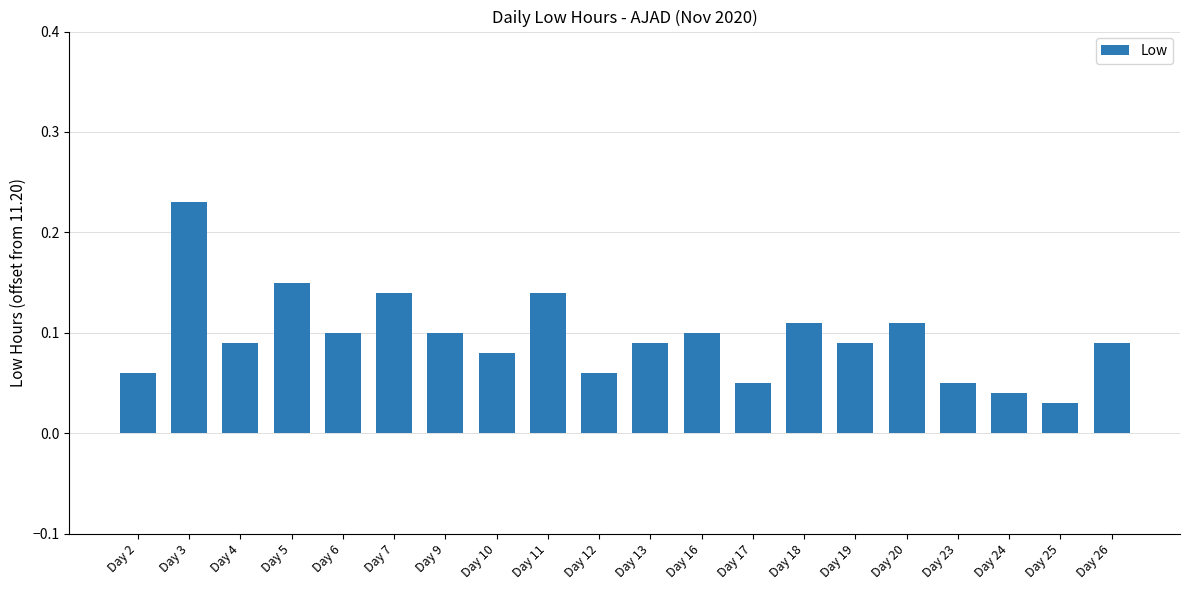

True or false: the data shows 0.0 at Day 12.

False